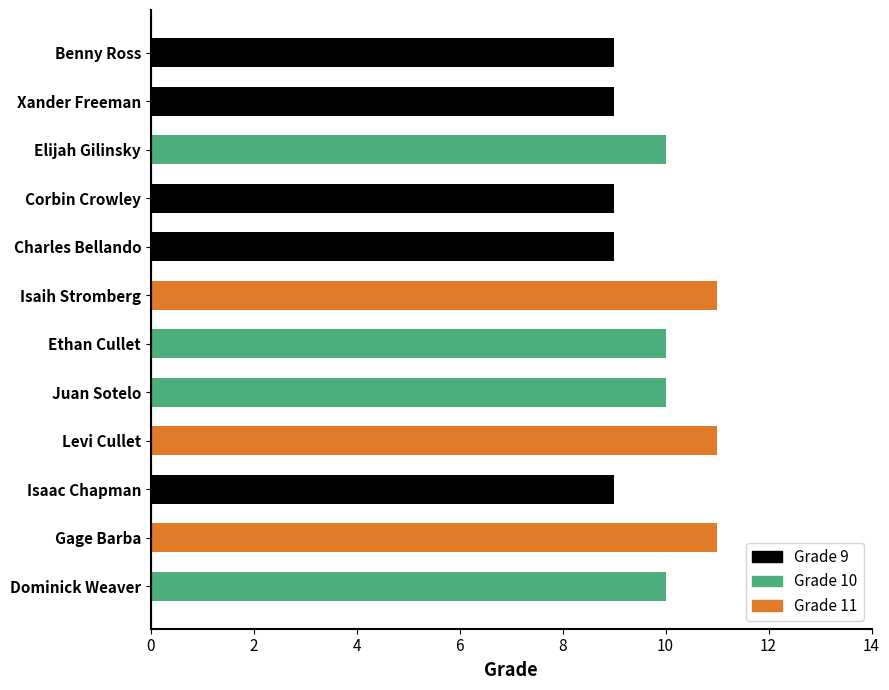

What is the approximate value at Gage Barba?

11